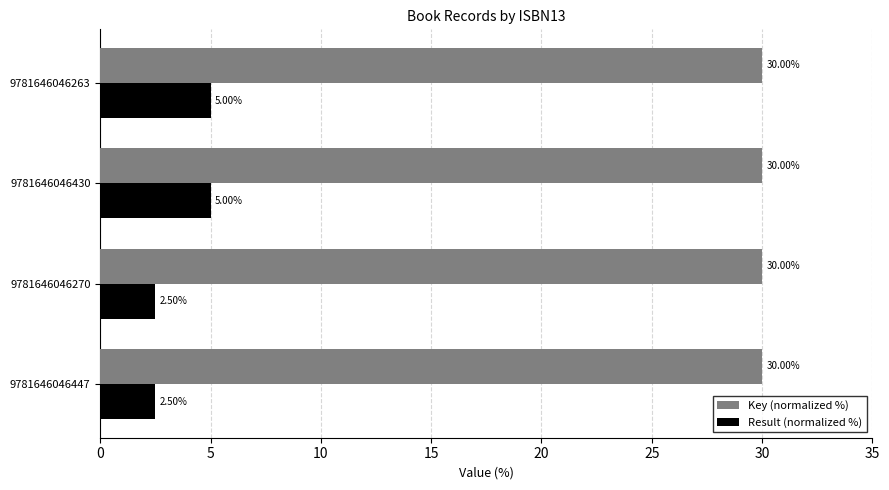

At how many categories does at least one series exceed 8?

4